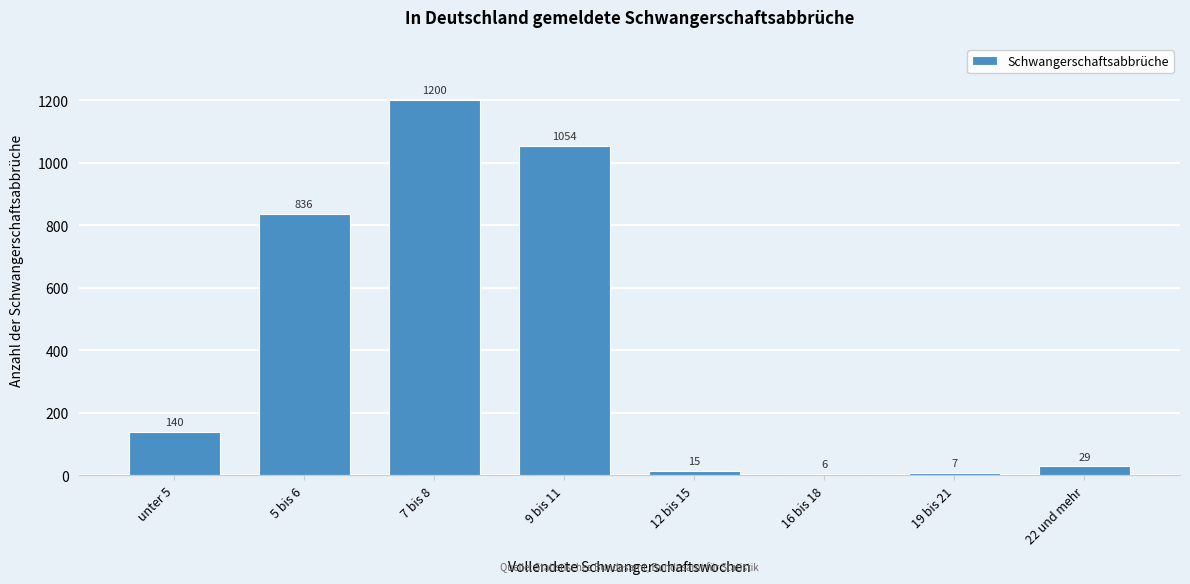

Reading left to right, what are all the values shown in this chart?

unter 5=140	5 bis 6=836	7 bis 8=1200	9 bis 11=1054	12 bis 15=15	16 bis 18=6	19 bis 21=7	22 und mehr=29